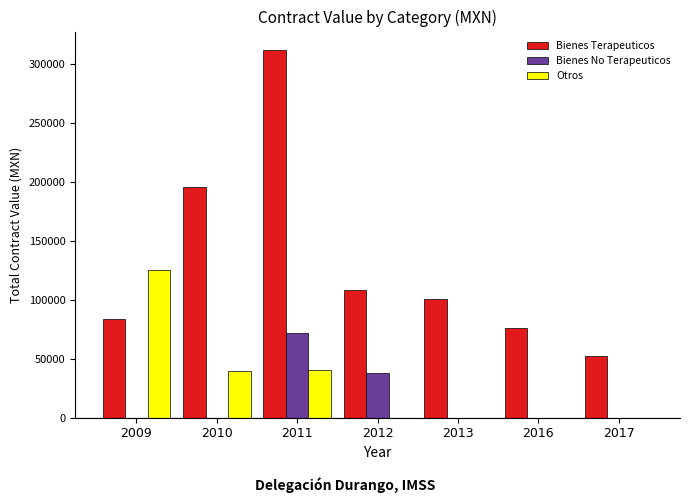

The value of Otros at 2016 is 0.0. True or false?

True